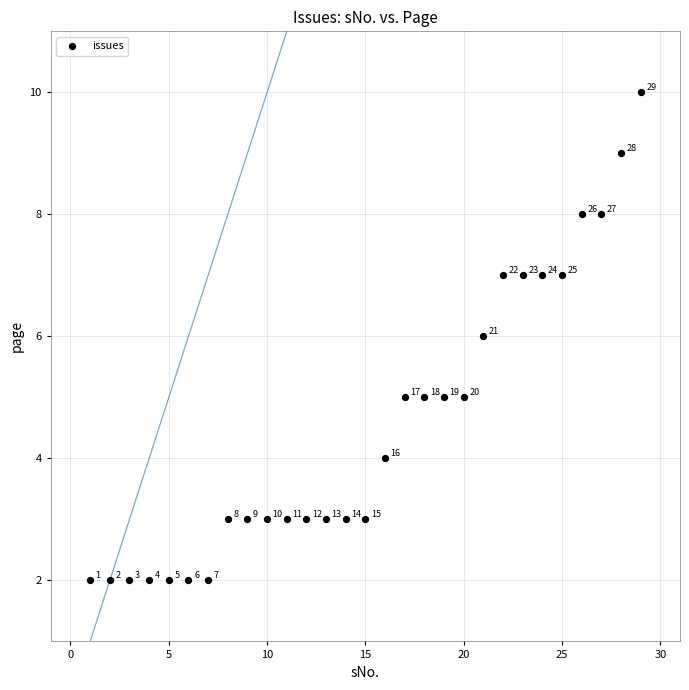

What is the range of X values (max minus min)?

28